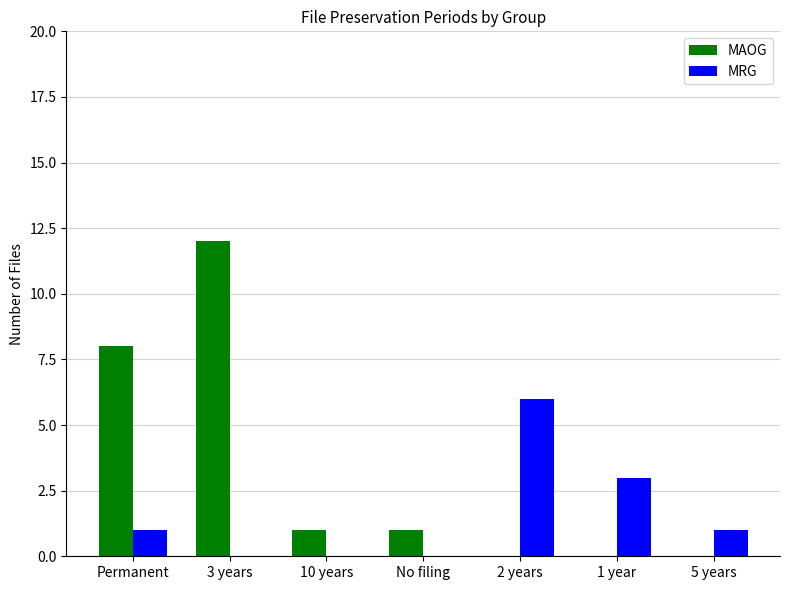

What is the total value across all series at 10 years?

1